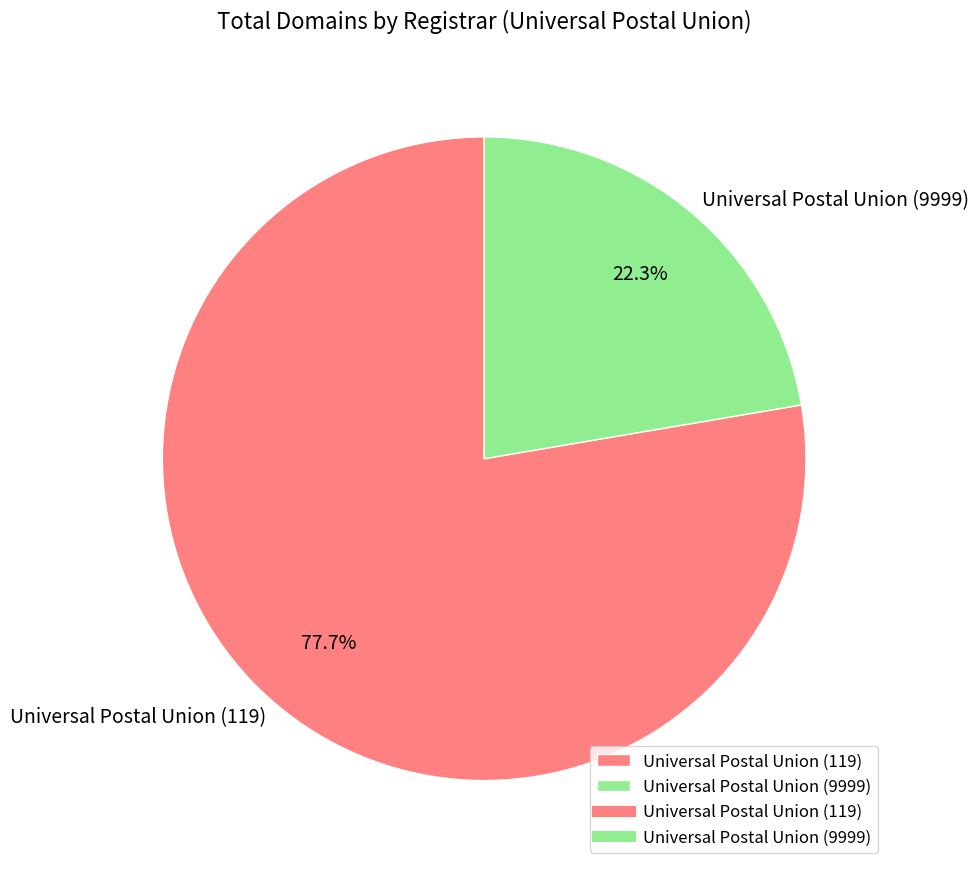

Which category has the biggest portion of the pie?

Universal Postal Union (119)